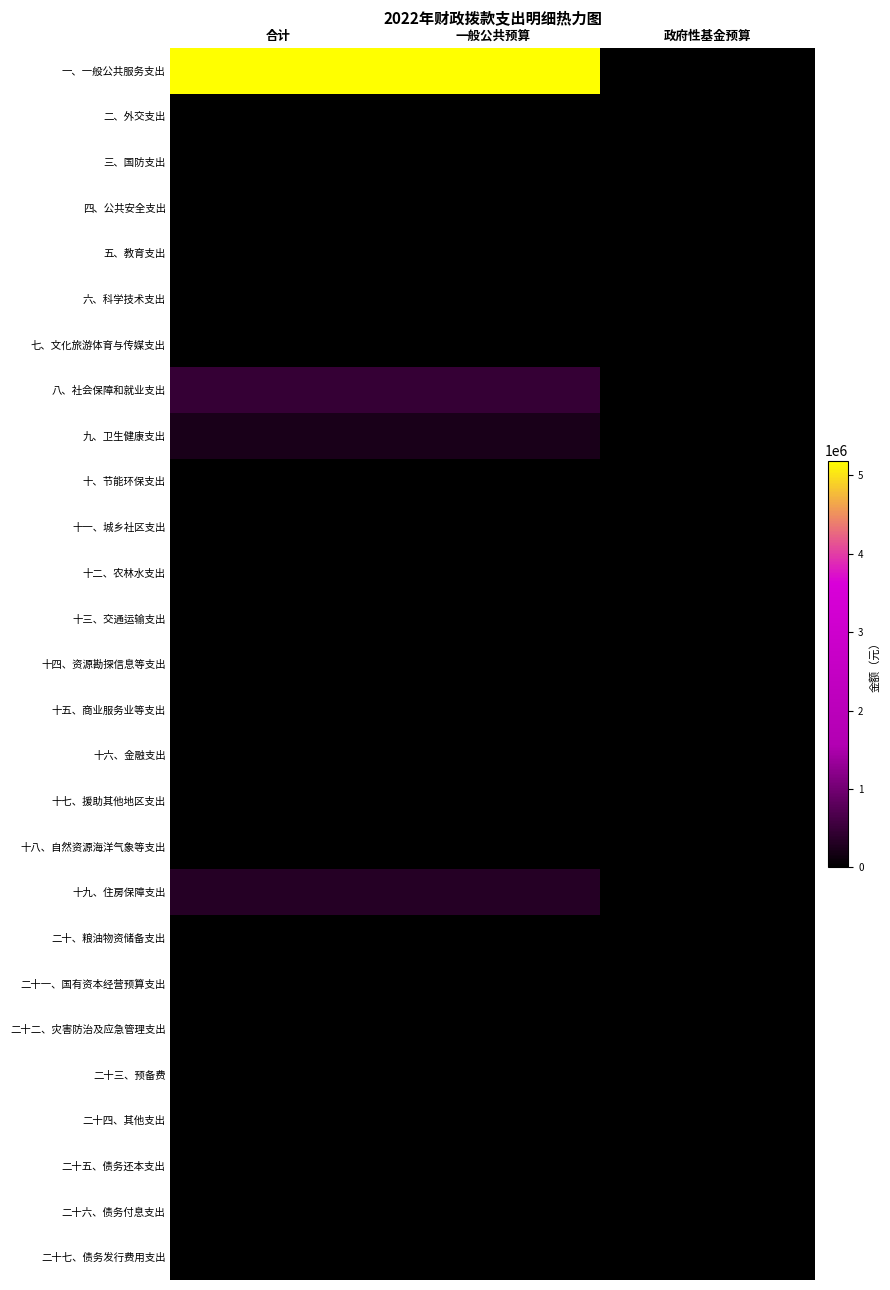

Which series has the largest total across all categories?

一、一般公共服务支出